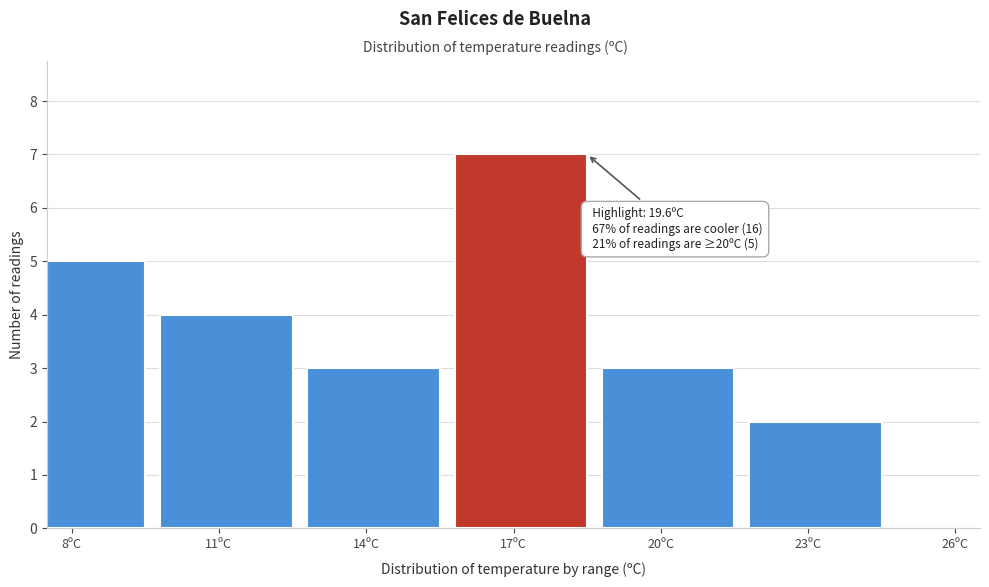

Reading left to right, what are all the values shown in this chart?

5	4	3	7	3	2